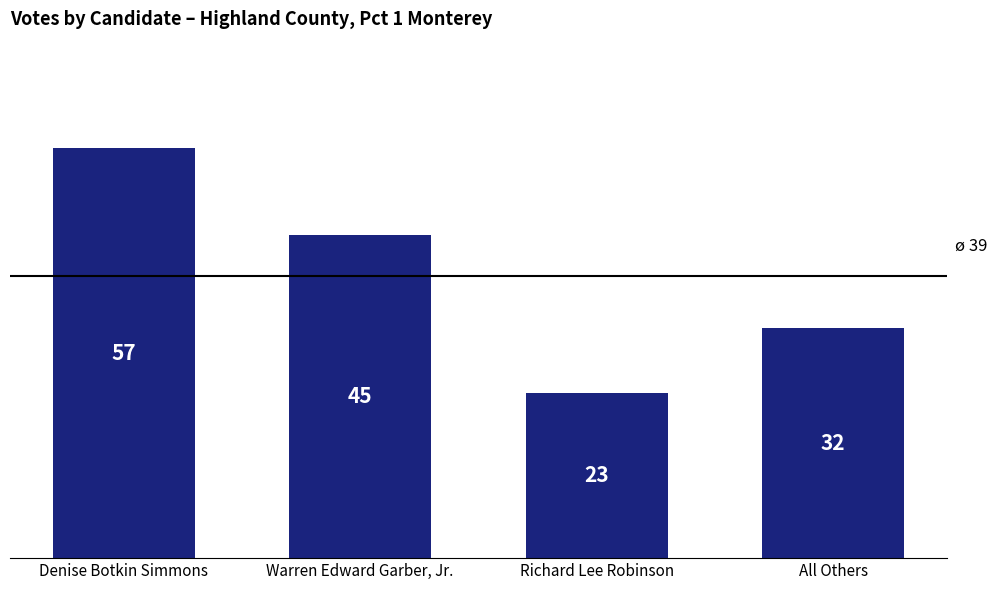

How many bars are there in total?

4